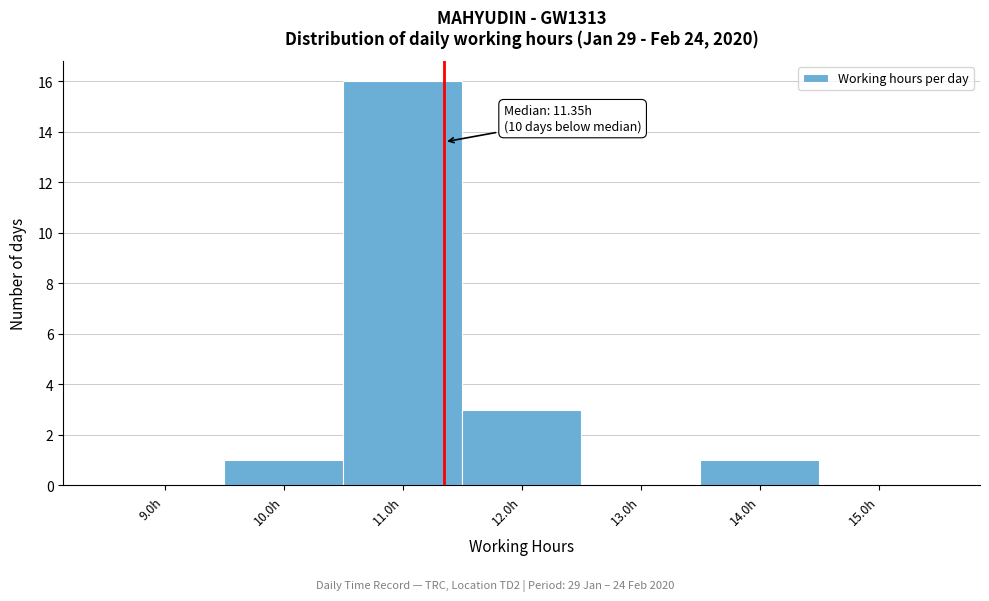

Over which range of the x-axis is the bar tallest?

10.5 to 11.5